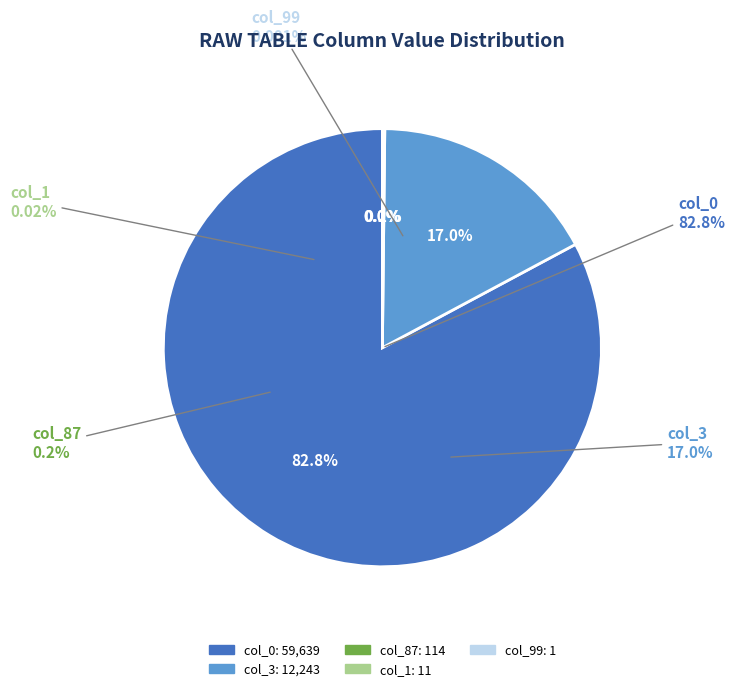

Is there any slice that represents more than half of the pie?

Yes